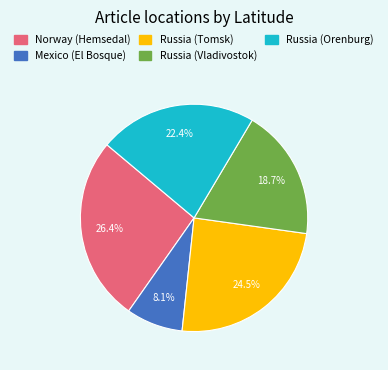

To the nearest percent, what is the difference between the largest and smallest slice percentages?

18%